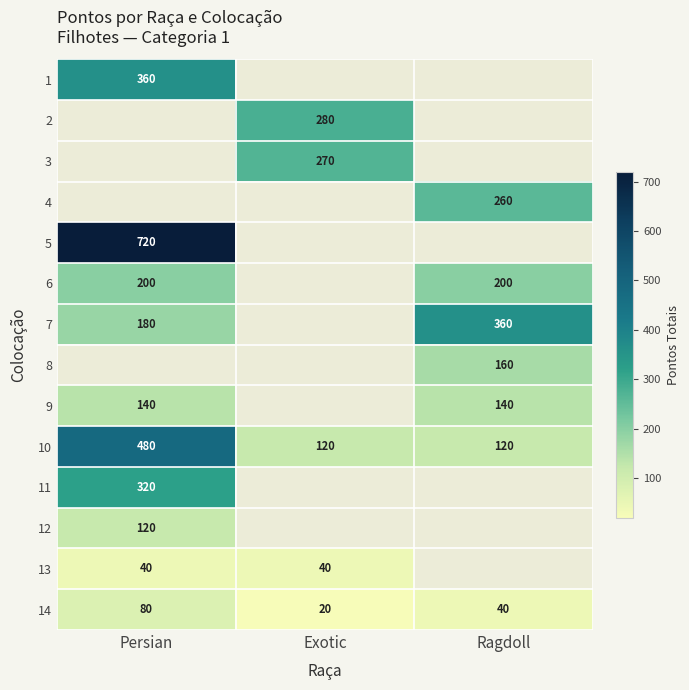

Which category has the highest value in the 10 series?

Persian